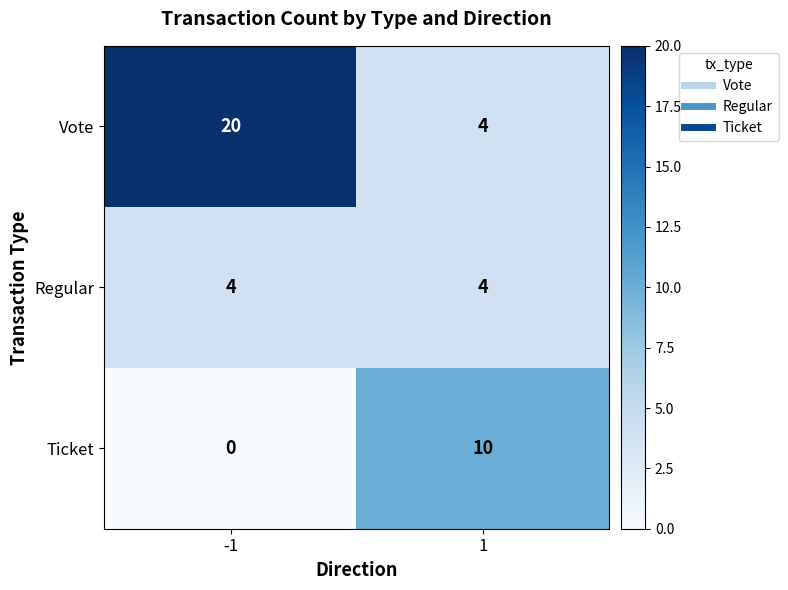

Which series changed the most between -1 and 1?

Vote